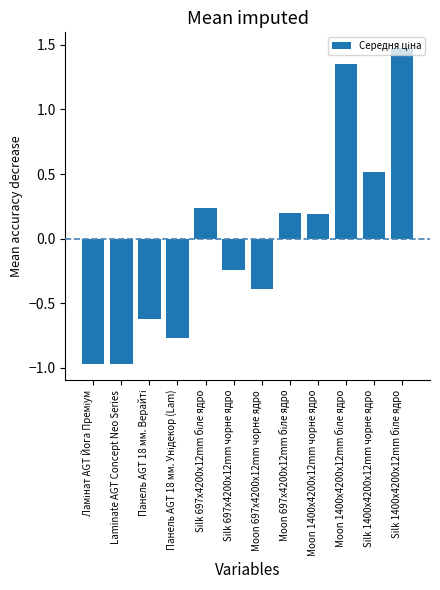

What is the difference between the maximum and second lowest values?

2.4